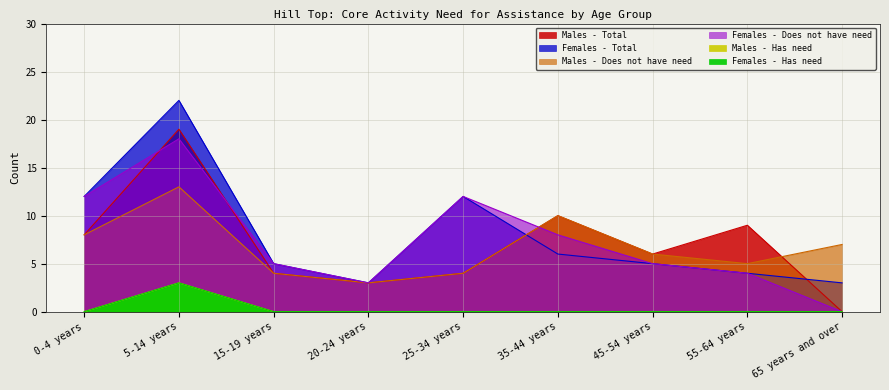

True or false: Males - Has need and Males - Does not have need cross at least once.

False